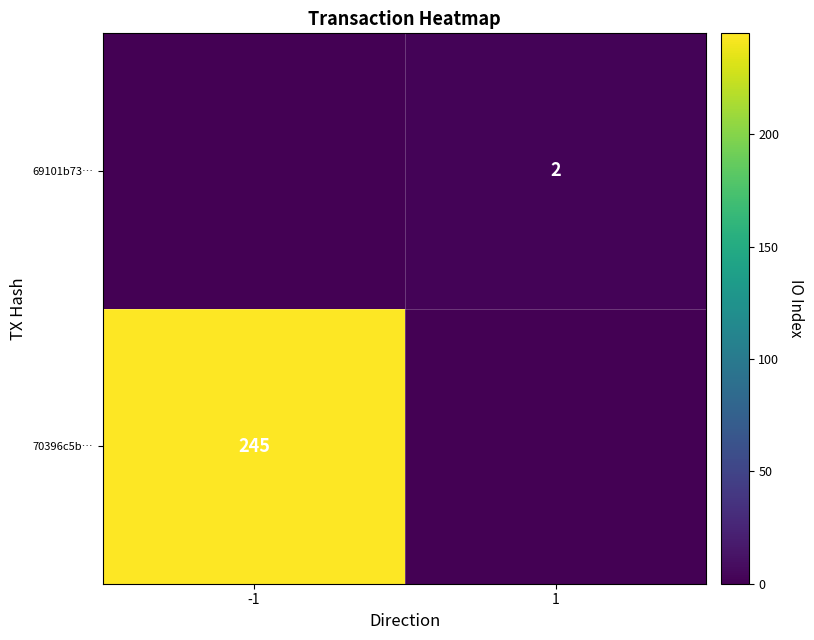

What is the spread (max minus min) of values at -1?

245